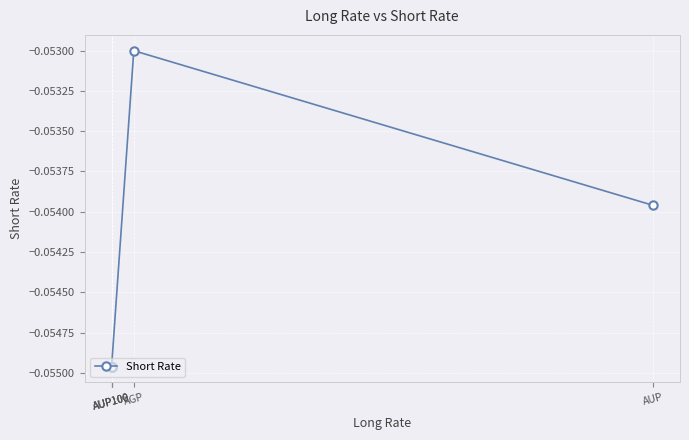

Rank the categories by value from highest to lowest.

AGP, AUP, AUP100, AUP100, AUP100